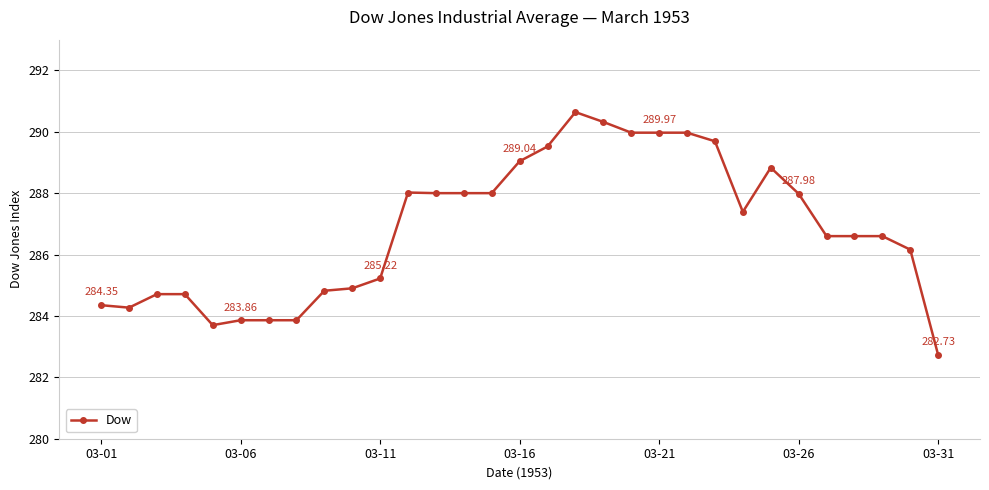

What is the maximum value shown in the chart?

290.6